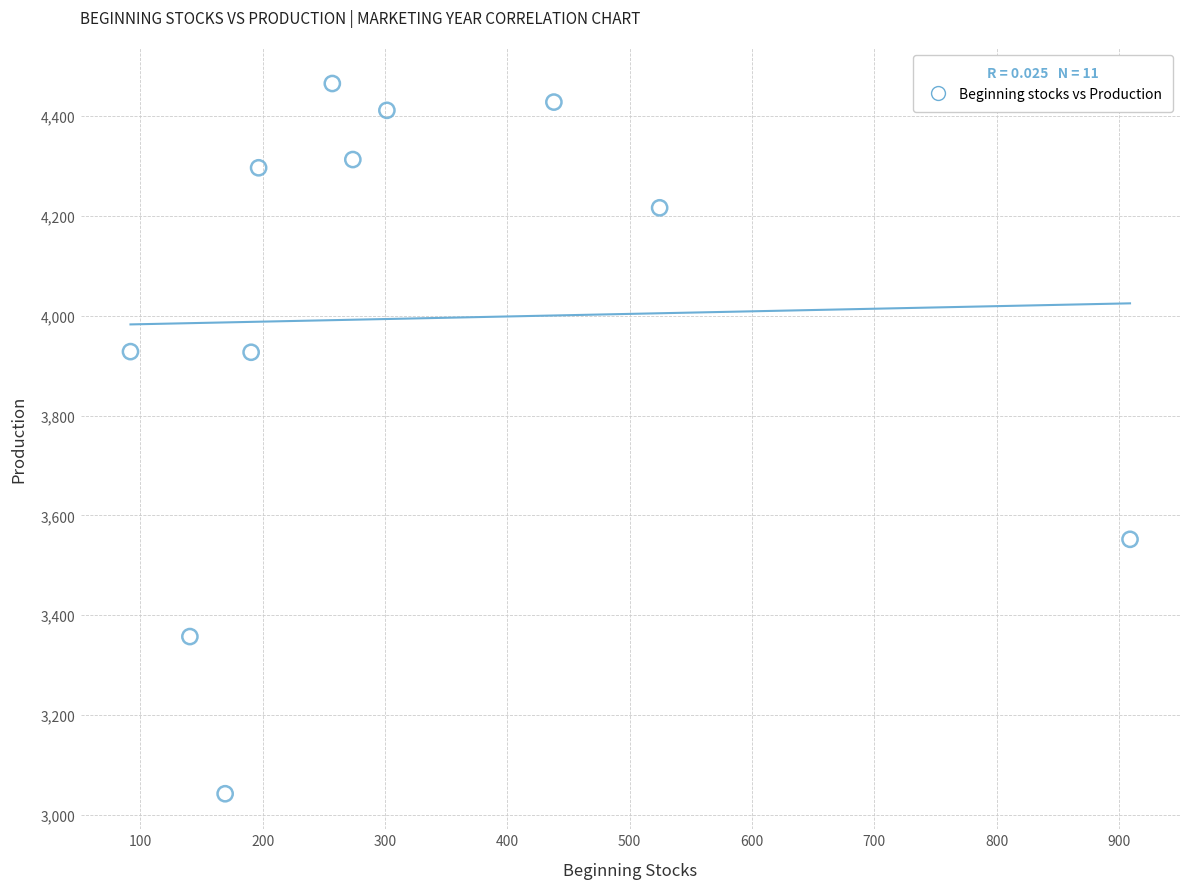

What is the range of X values (max minus min)?

817.1